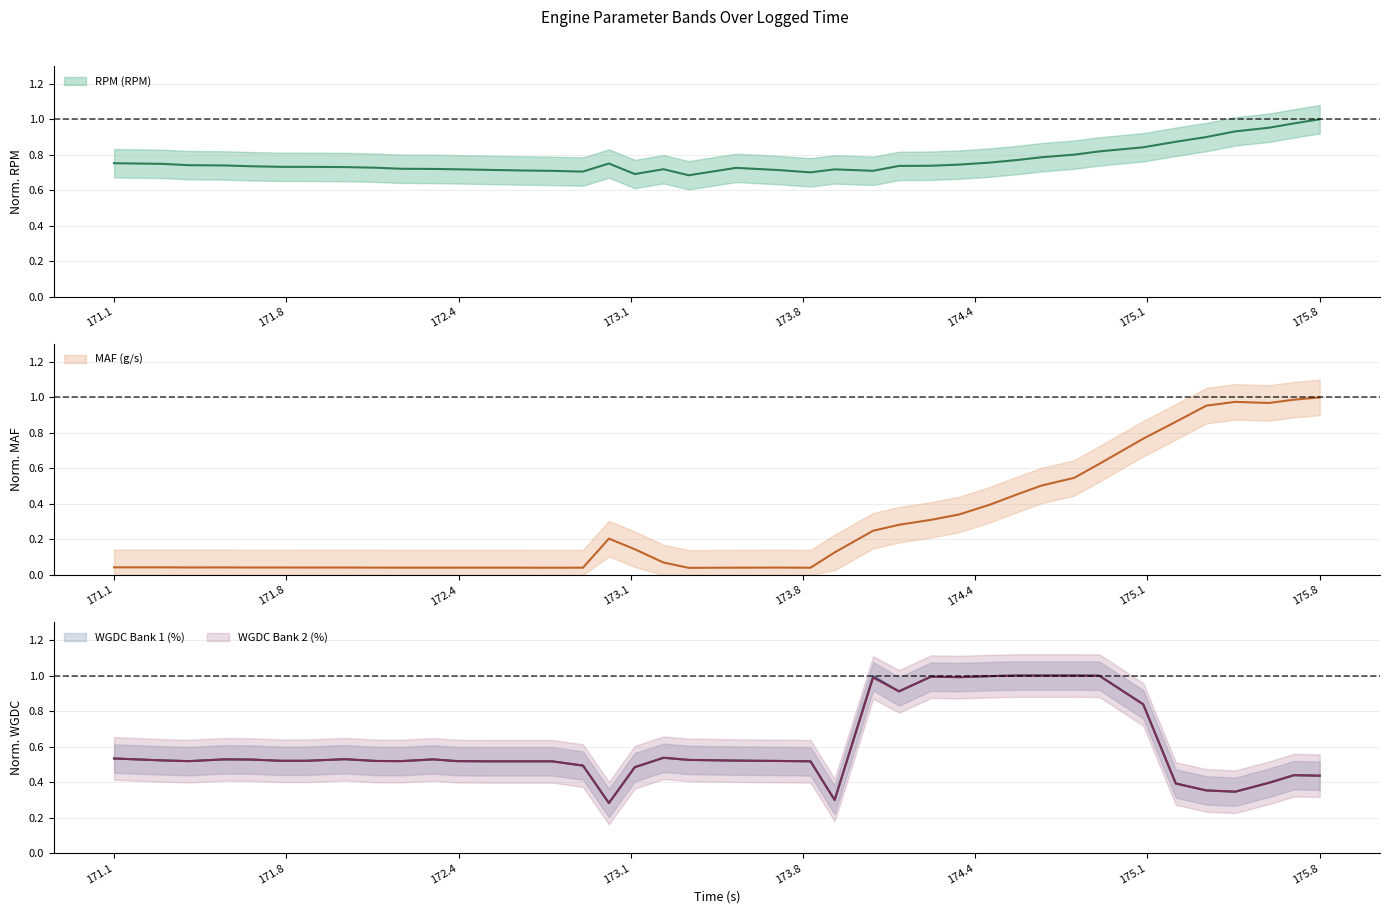

Where is the first local minimum for MAF (g/s)?

172.4